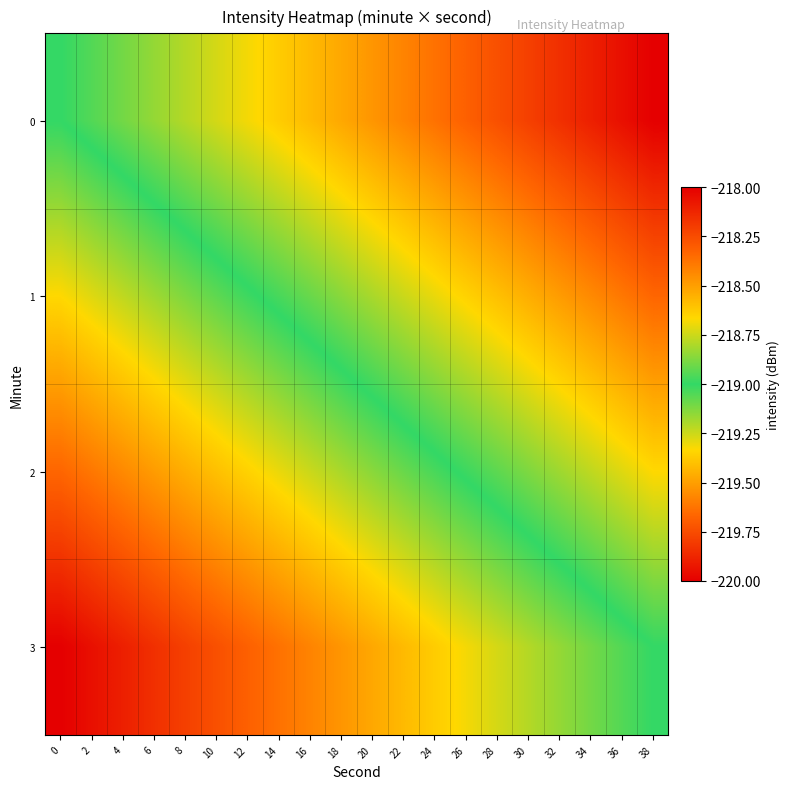

At how many categories does at least one series exceed -219?

19